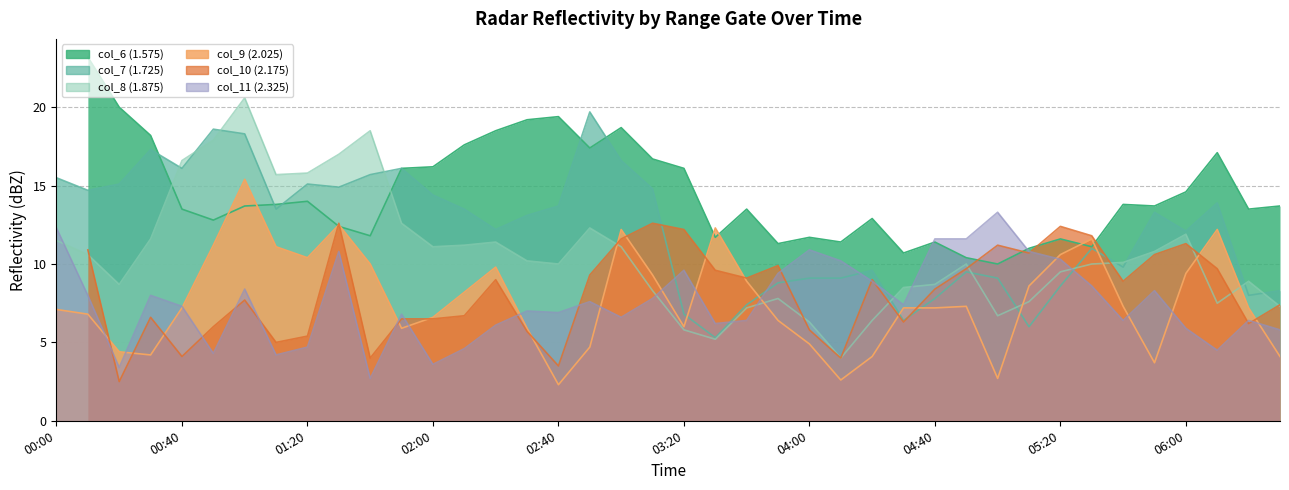

Which has a higher value, 2002/11/10 05:40 or 2002/11/10 04:20?

2002/11/10 05:40